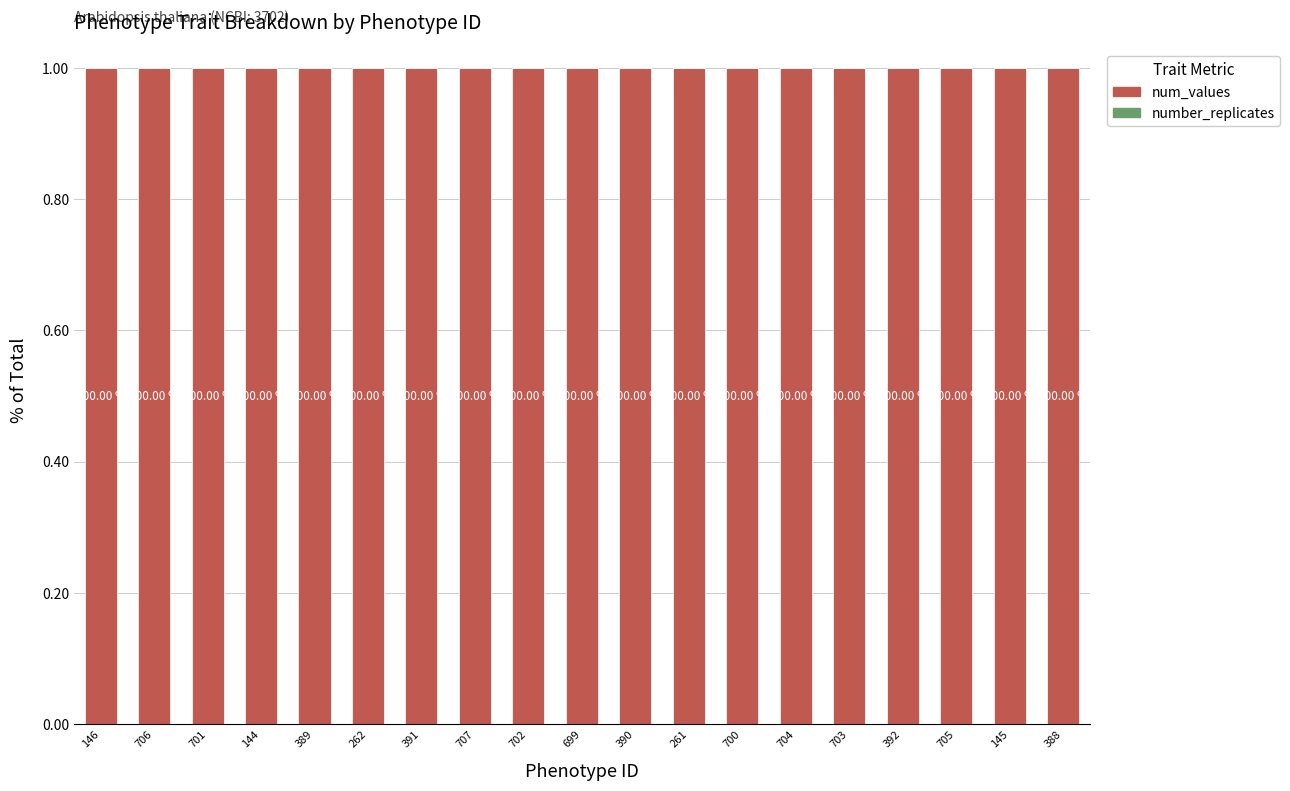

Reading right to left, extract all data points from this chart.

num_values: 388=1	145=1	705=1	392=1	703=1	704=1	700=1	261=1	390=1	699=1	702=1	707=1	391=1	262=1	389=1	144=1	701=1	706=1	146=1
number_replicates: 388=0	145=0	705=0	392=0	703=0	704=0	700=0	261=0	390=0	699=0	702=0	707=0	391=0	262=0	389=0	144=0	701=0	706=0	146=0